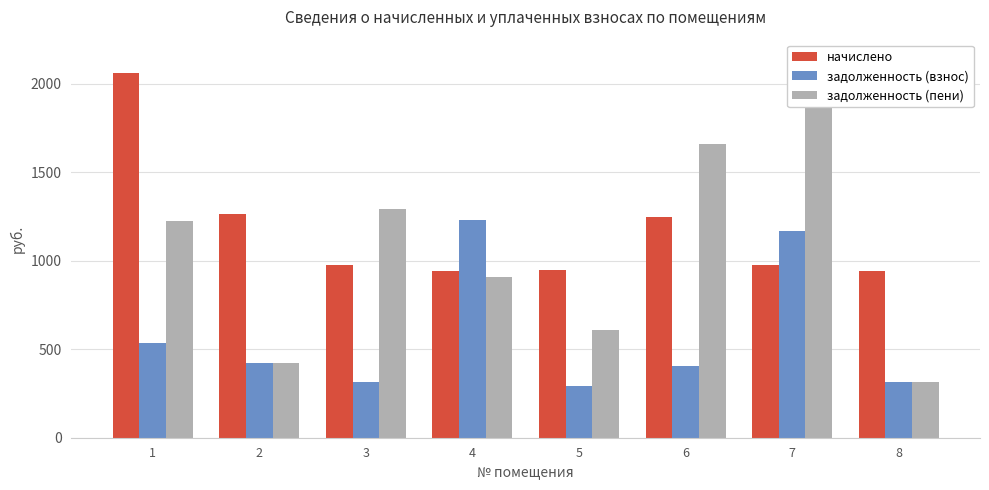

Reading left to right, extract all data points from this chart.

начислено: 1=2061.2	2=1265.5	3=977.0	4=941.9	5=949.6	6=1250.0	7=977.0	8=941.9
задолженность (взнос): 1=535.4	2=421.9	3=316.9	4=1229.8	5=293.2	6=408.0	7=1166.2	8=313.9
задолженность (пени): 1=1222.4	2=421.9	3=1293.8	4=910.7	5=609.8	6=1657.9	7=2143.2	8=313.9